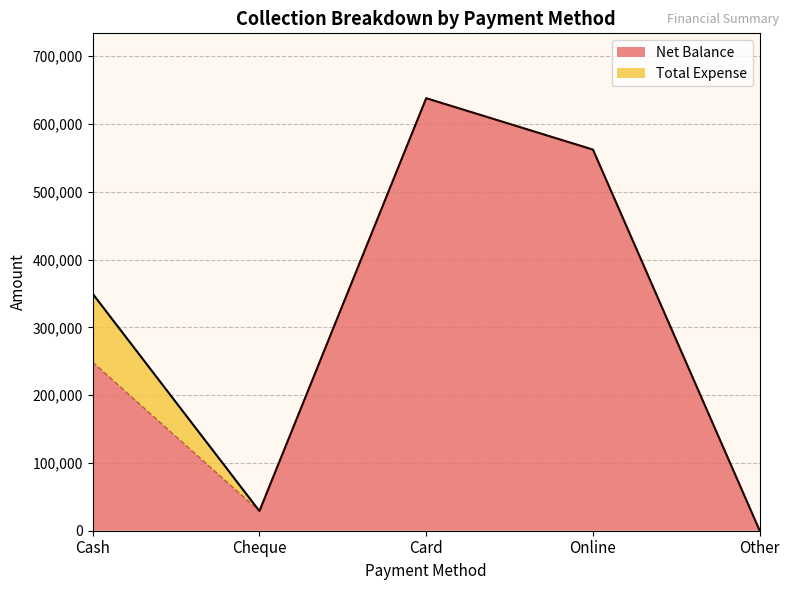

What is the average value?

295582